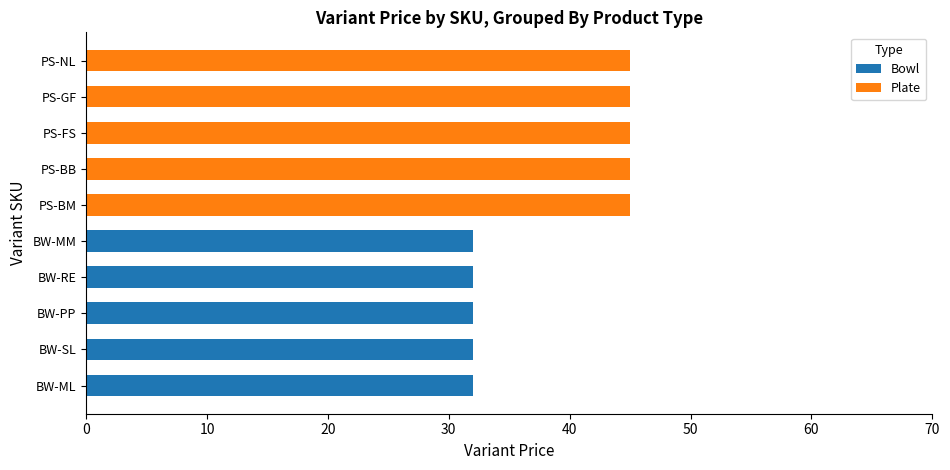

What is the highest value of the Bowl series?

32